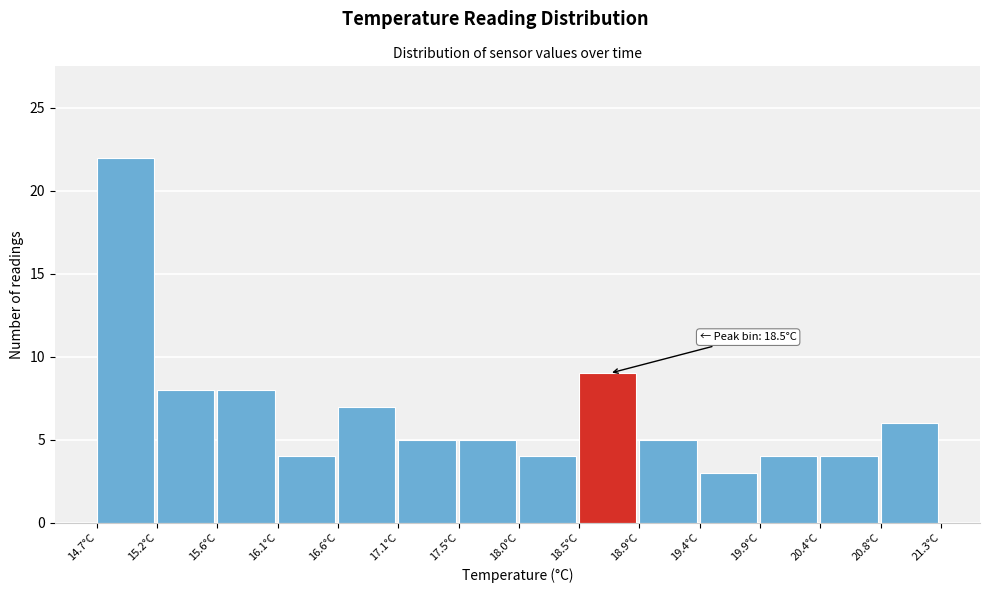

Which range on the x-axis has the tallest bar?

14.70 to 15.15